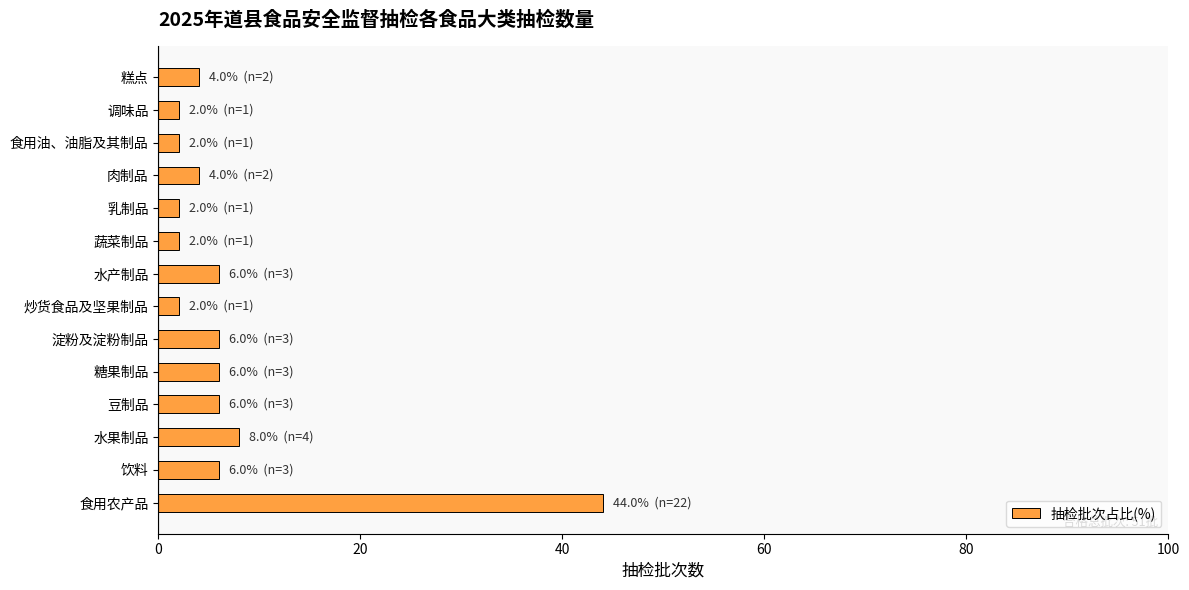

Is it true that the value at 水果制品 is 8?

True